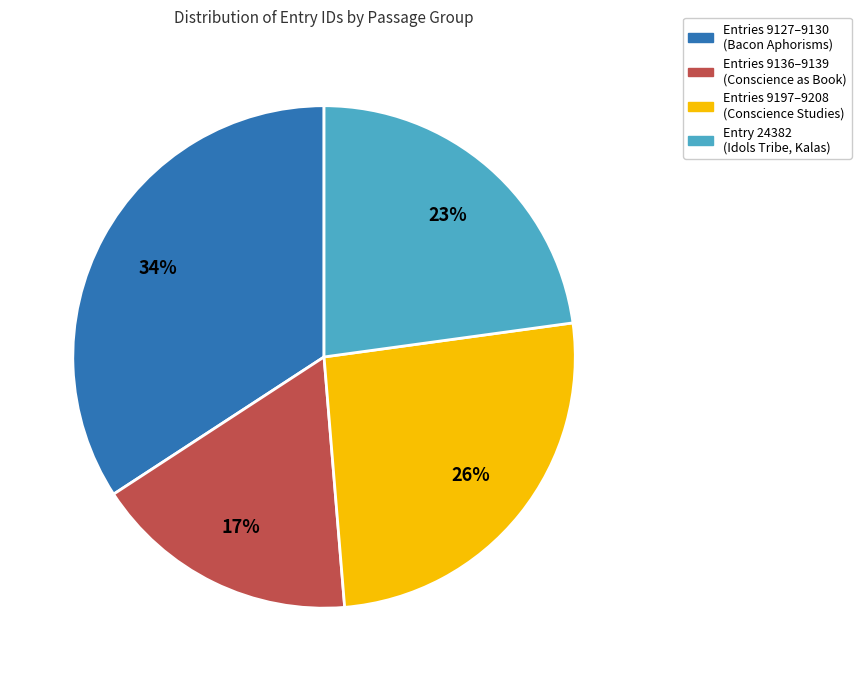

To the nearest percent, what is the difference between the largest and smallest slice percentages?

17%